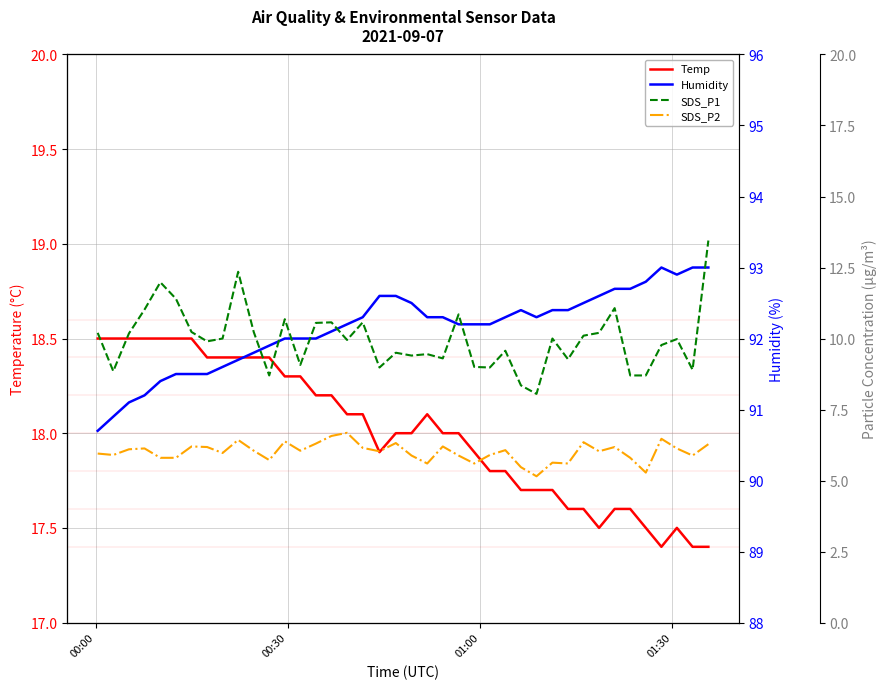

What is the lowest value of the Temp series?

17.4